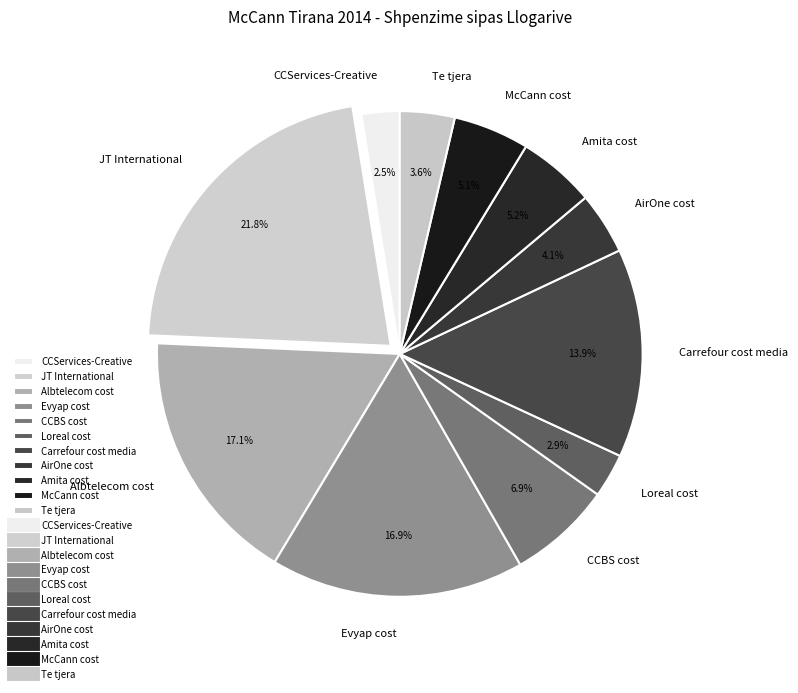

Does Te tjera account for over 50% of the chart?

No